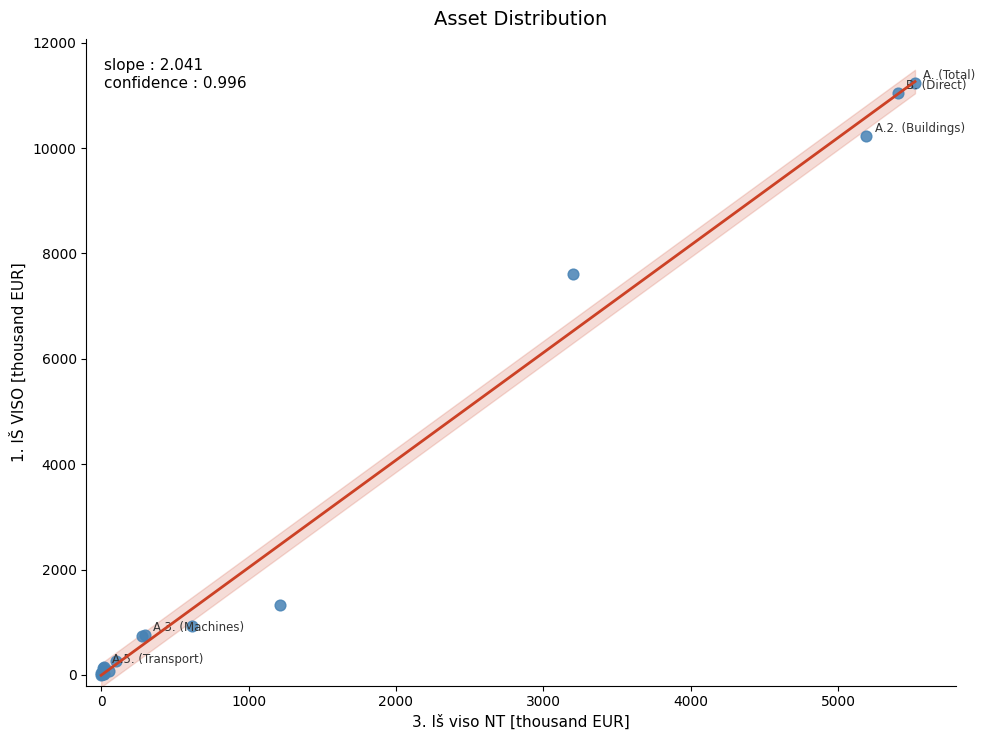

What Y value in the scatter plot is closest to 5615?

7609.8